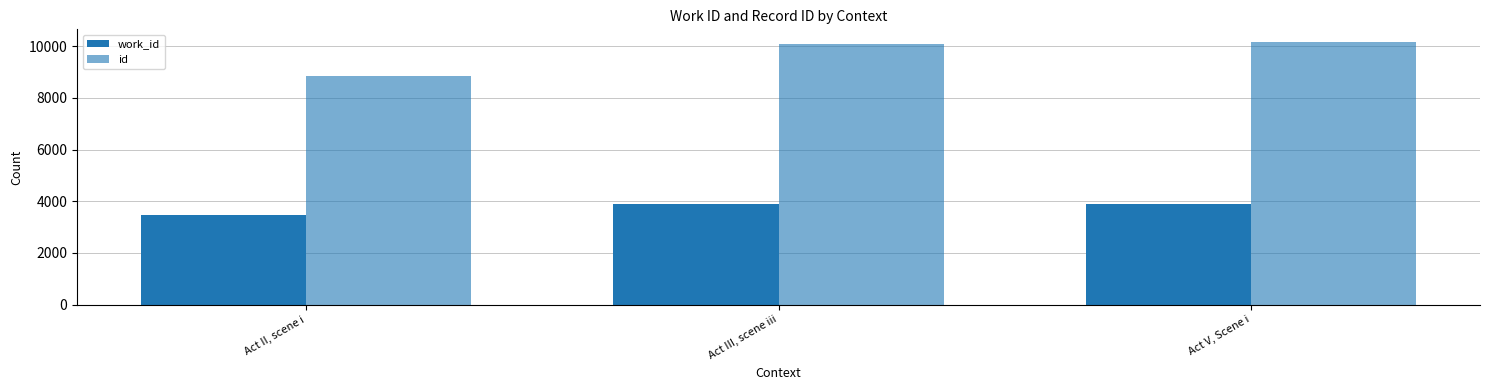

Which has a higher value, Act II, scene i or Act V, Scene i?

Act V, Scene i